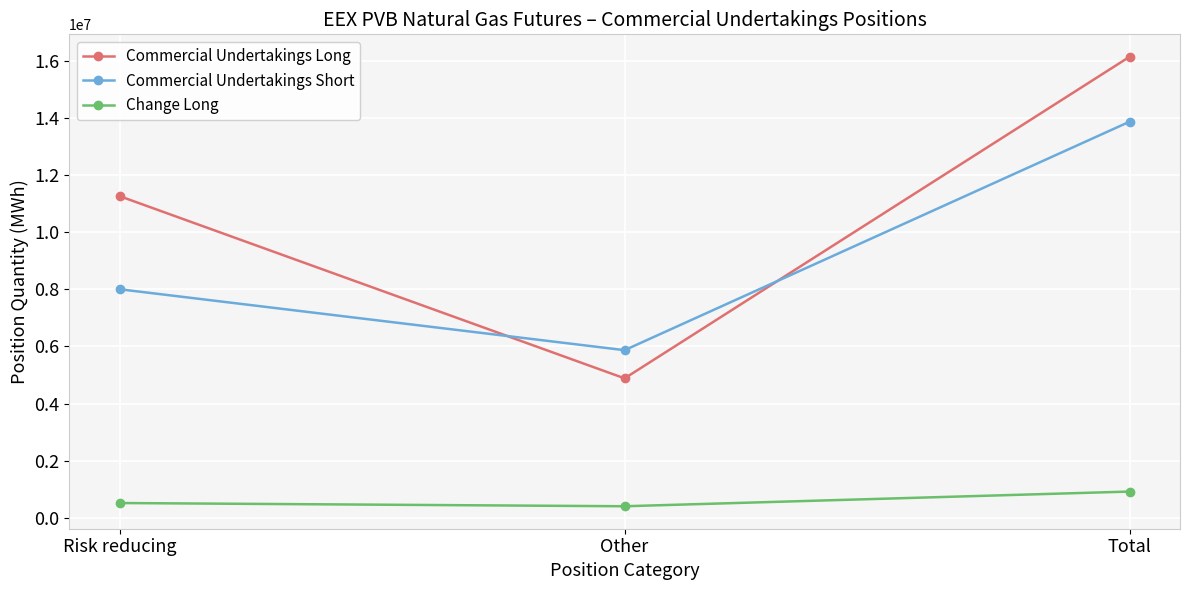

Which label corresponds to the largest value in the chart?

Total